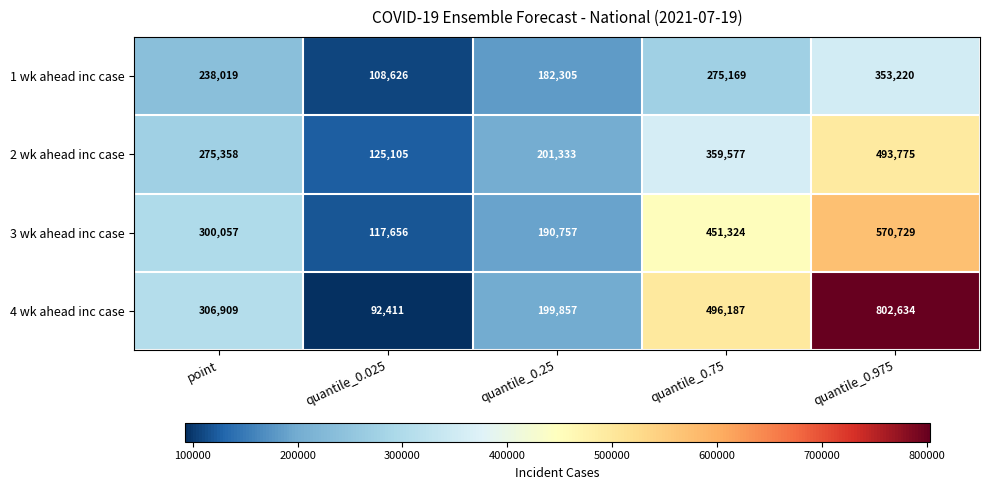

What is the maximum value for 4 wk ahead inc case?

802634